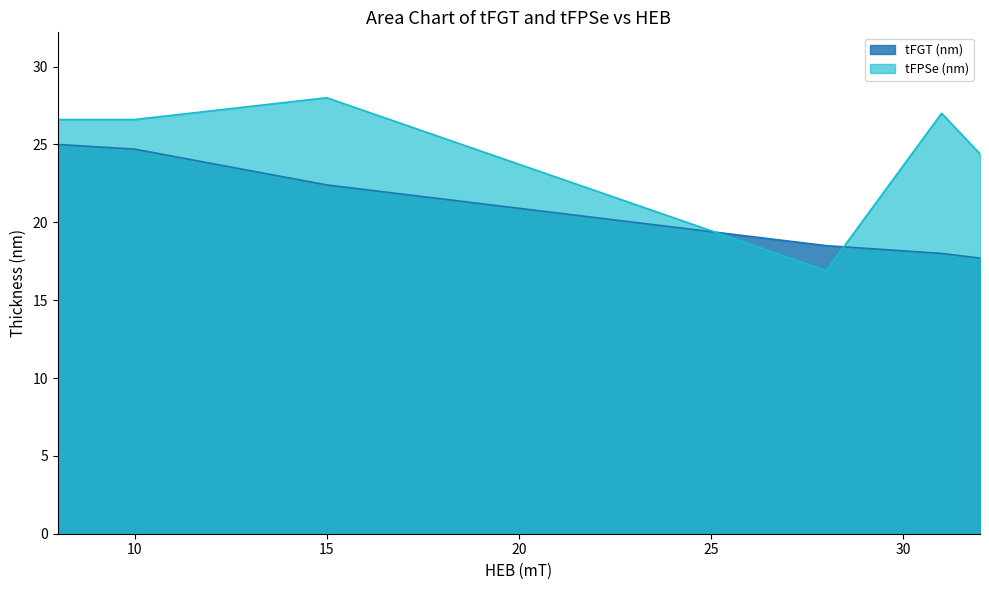

Does the chart have visible grid lines?

No